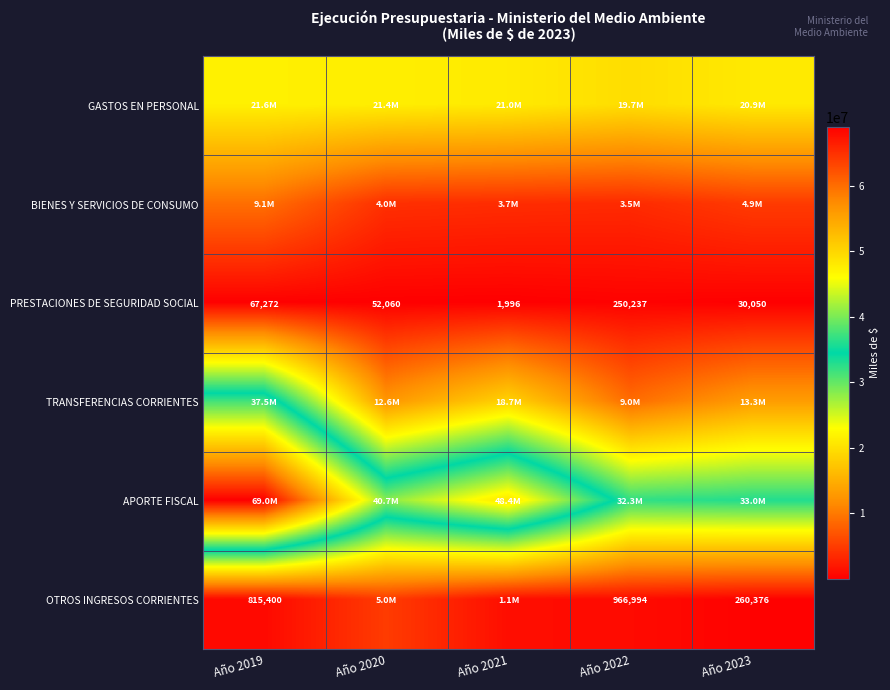

Between Año 2019 and Año 2022, which is larger?

Año 2019